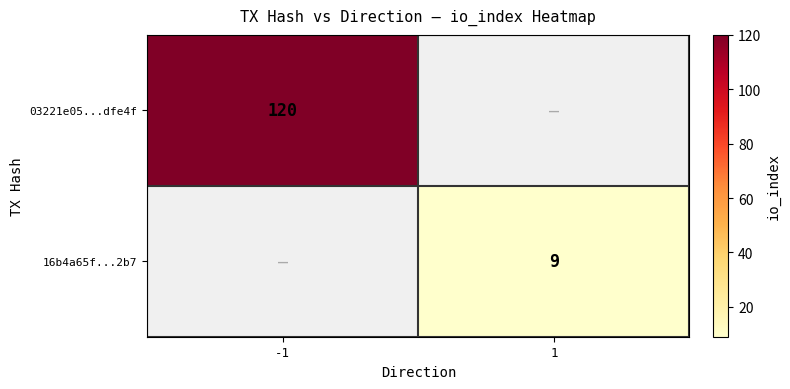

How many series are shown in this chart?

2